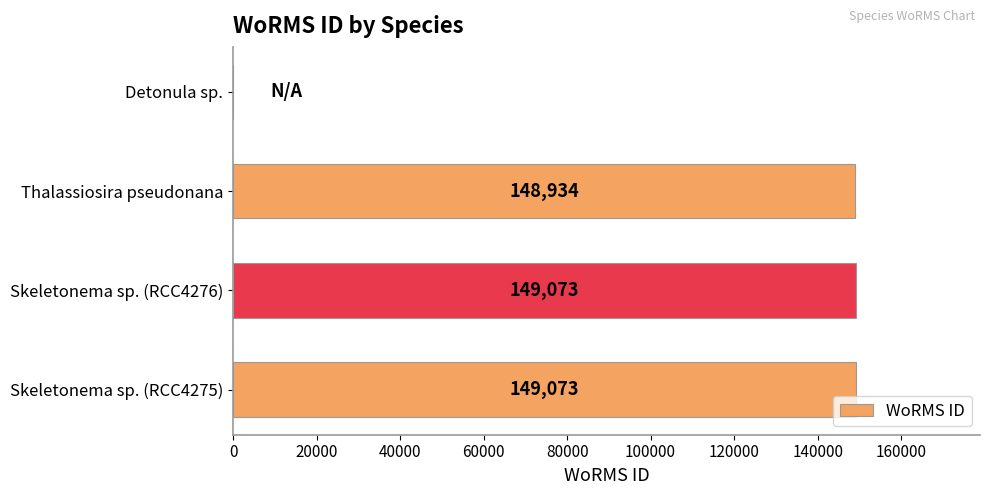

What is the sum of all values?

447080